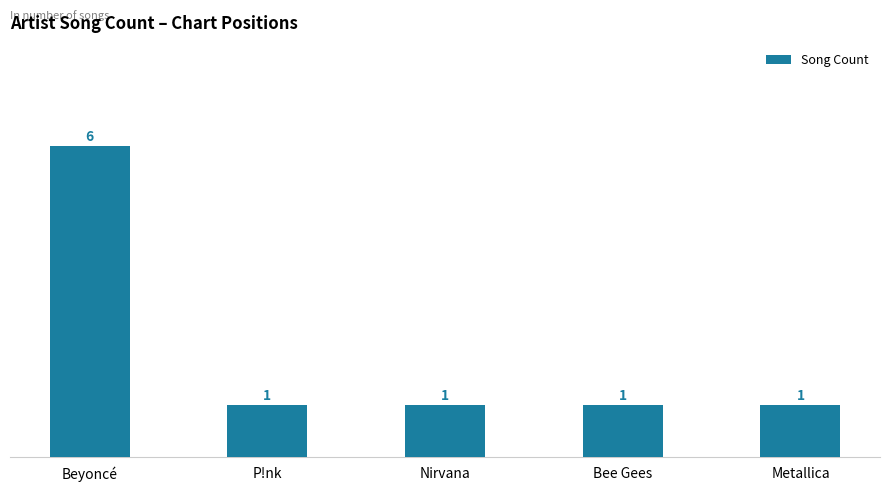

What position from the right is P!nk?

4